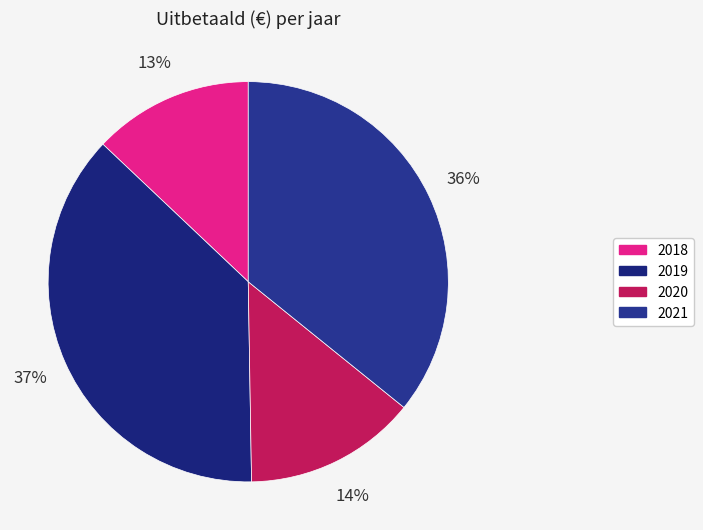

To the nearest percent, what is the combined percentage of 2021 and 2020?

50%